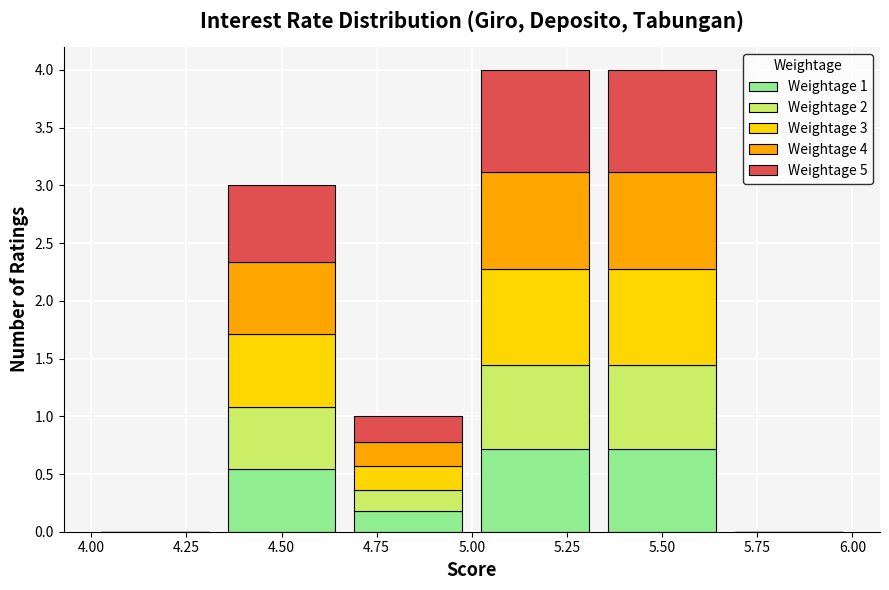

Reading left to right, transcribe this chart: for each stacked bar, give the range it covers on the x-axis and its total height. Neither the bar edges nor the heights are printed on the chart, so give them approximately, as read against the axes.

4.00 to 4.35: 0
4.35 to 4.65: 3
4.65 to 5.00: 1
5.00 to 5.35: 4
5.35 to 5.65: 4
5.65 to 6.00: 0